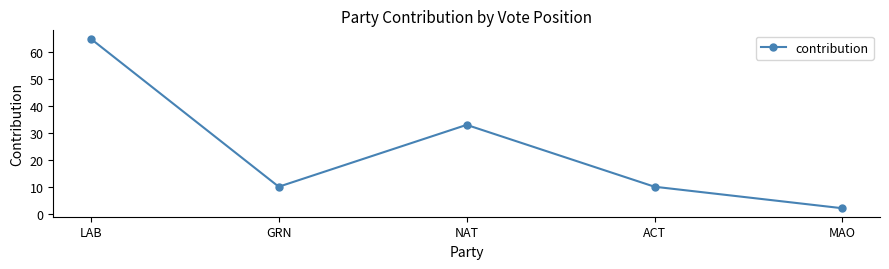

At which category does the data reach its first local peak?

NAT